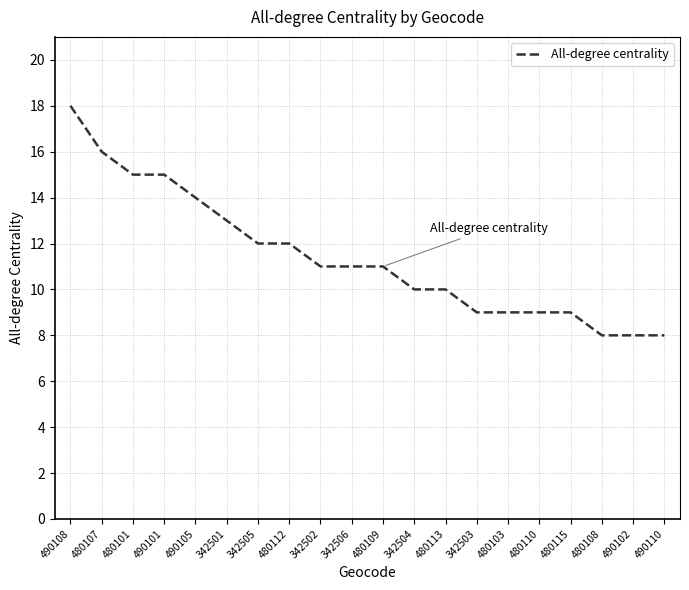

What is the change in value from 342504 to 490102?

-2